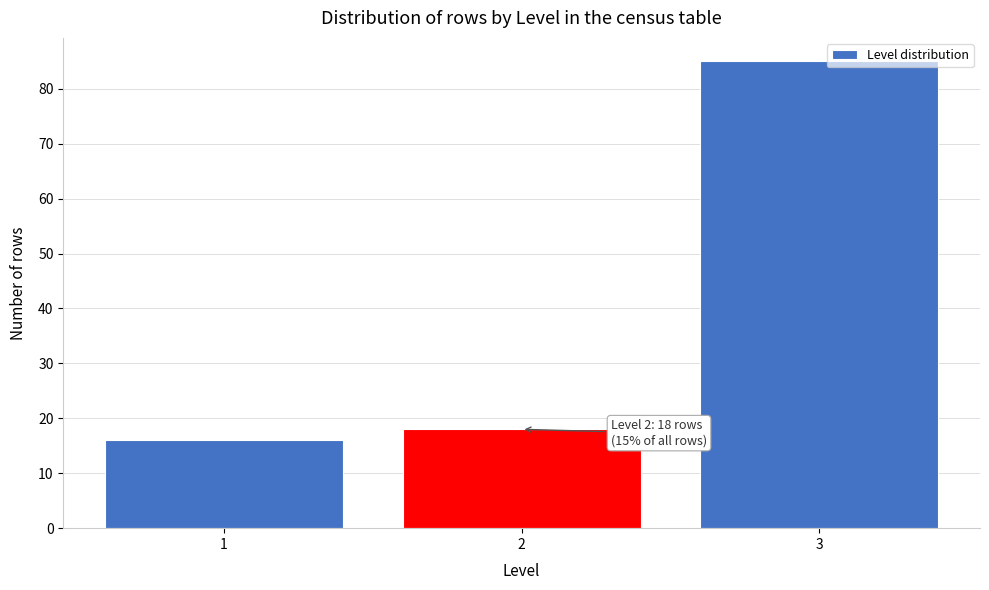

Reading right to left, list all the values displayed in this chart.

85	18	16